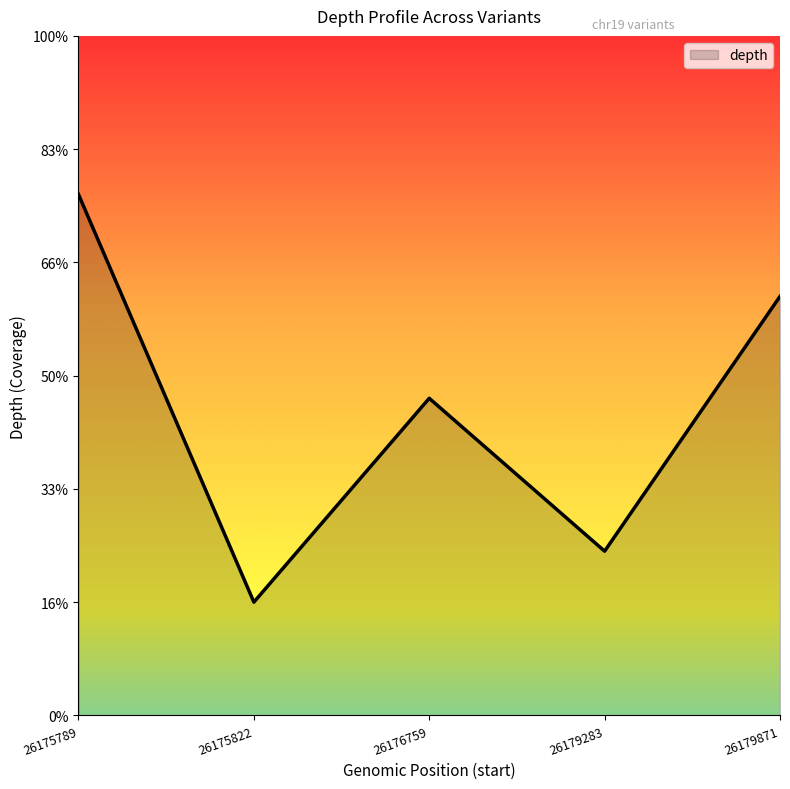

At which category does the data reach its first local peak?

26176759